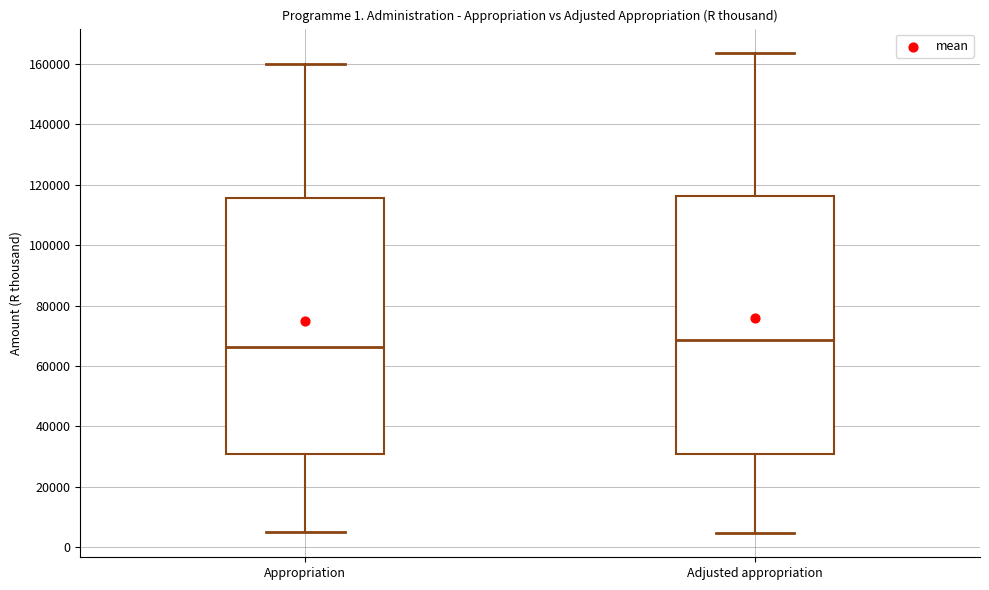

Where does the lower whisker of the box for Adjusted appropriation end on the y-axis? The values are not printed on the chart, so give them approximately, as read against the axis.

4000